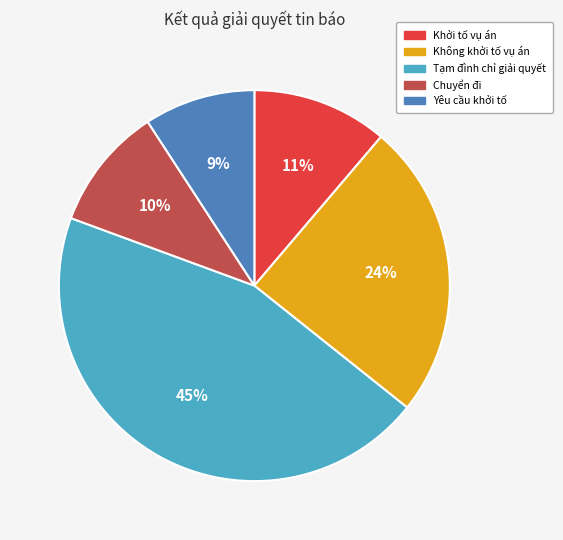

To the nearest percent, what portion does Chuyển đi represent?

10%